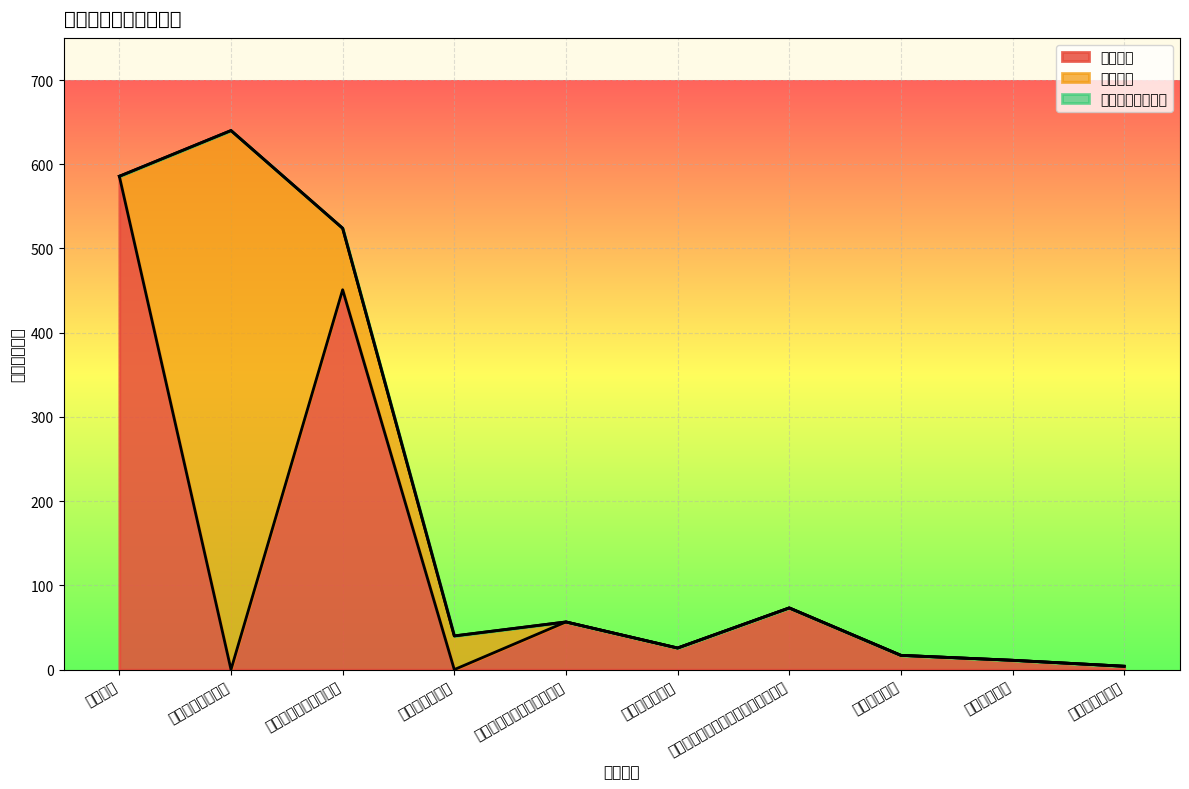

What is the label of the 6th point from the right?

归口管理的行政单位离退休